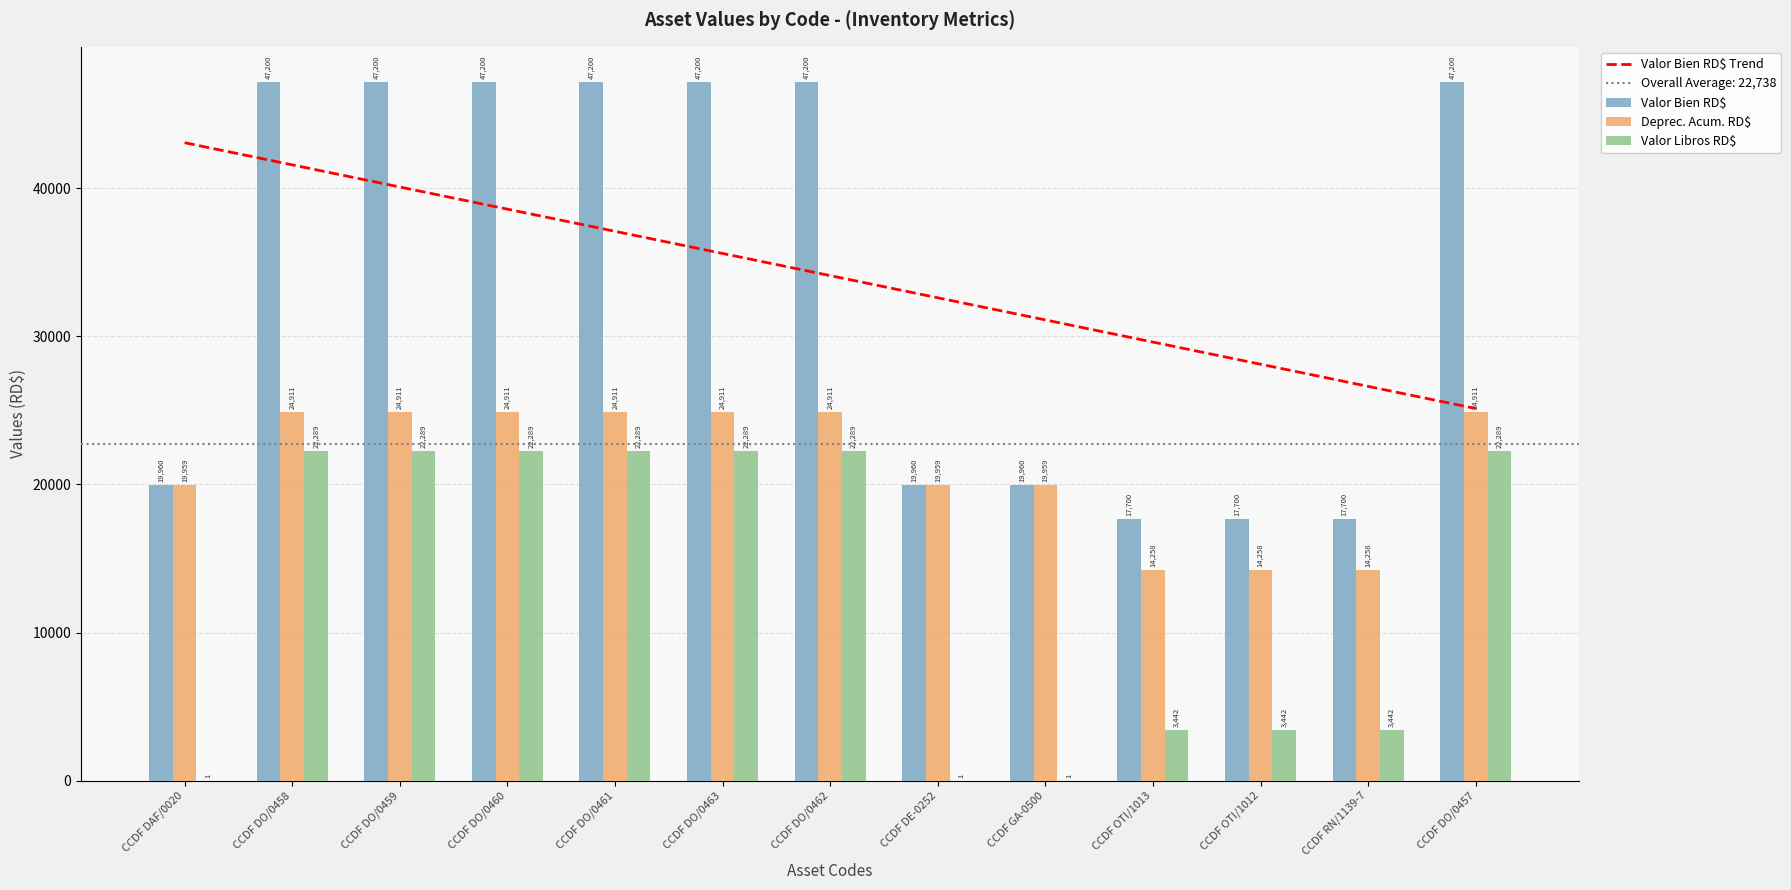

How many data points in Deprec. Acum. RD$ are less than 24910?

6